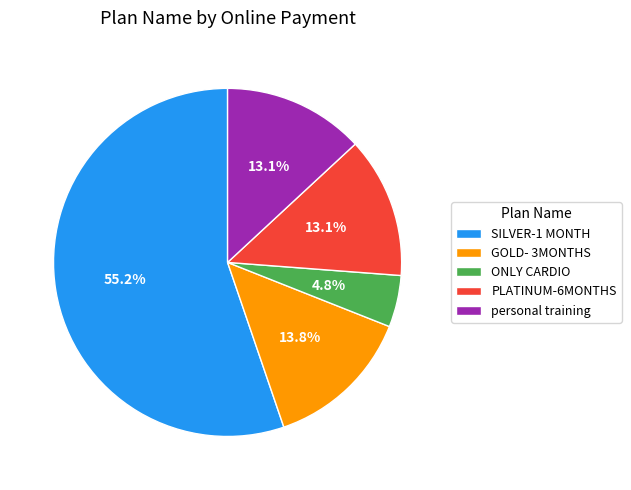

Count the number of slices in the pie.

5